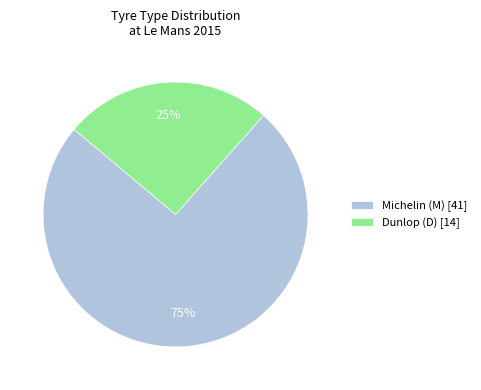

Do Dunlop (D) [14] and Michelin (M) [41] together represent more than half of the pie?

Yes